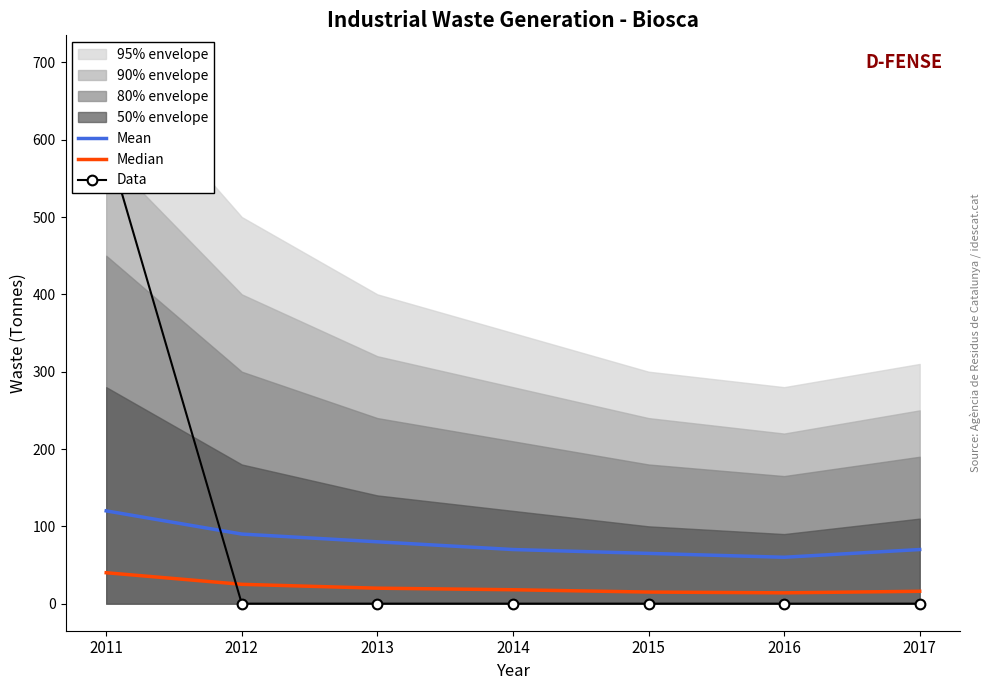

At which label does Mean first exceed 70?

2011